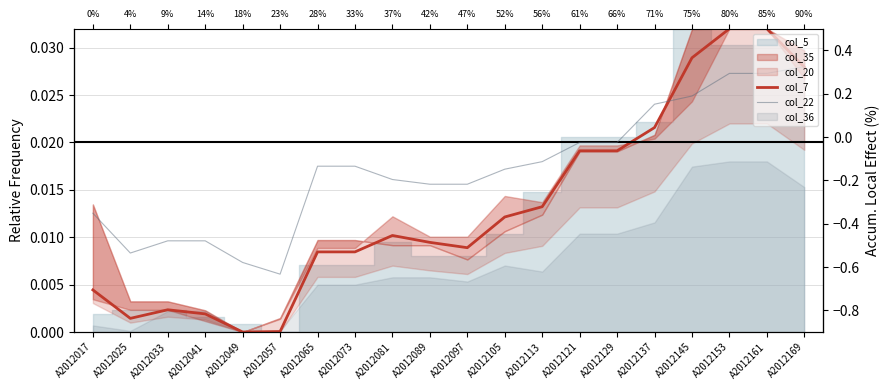

Between A2012137 and A2012129, which is larger?

A2012137